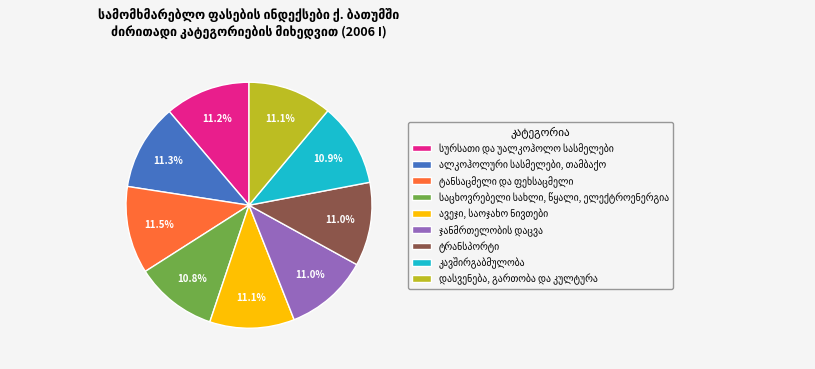

The სურსათი და უალკოჰოლო სასმელები slice represents 3% of the pie. True or false?

False